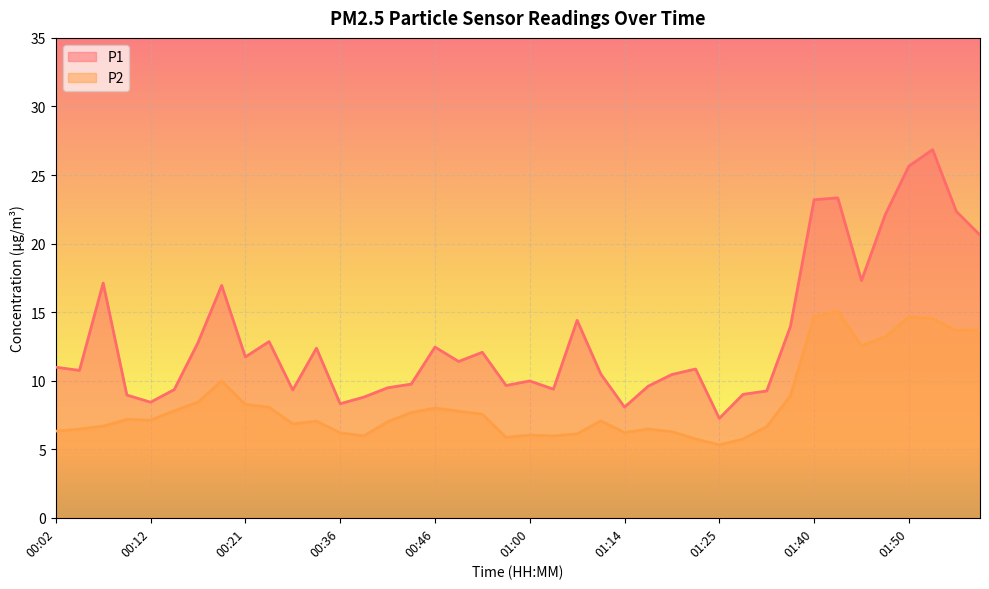

At which category is the sum across all series the highest?

01:53